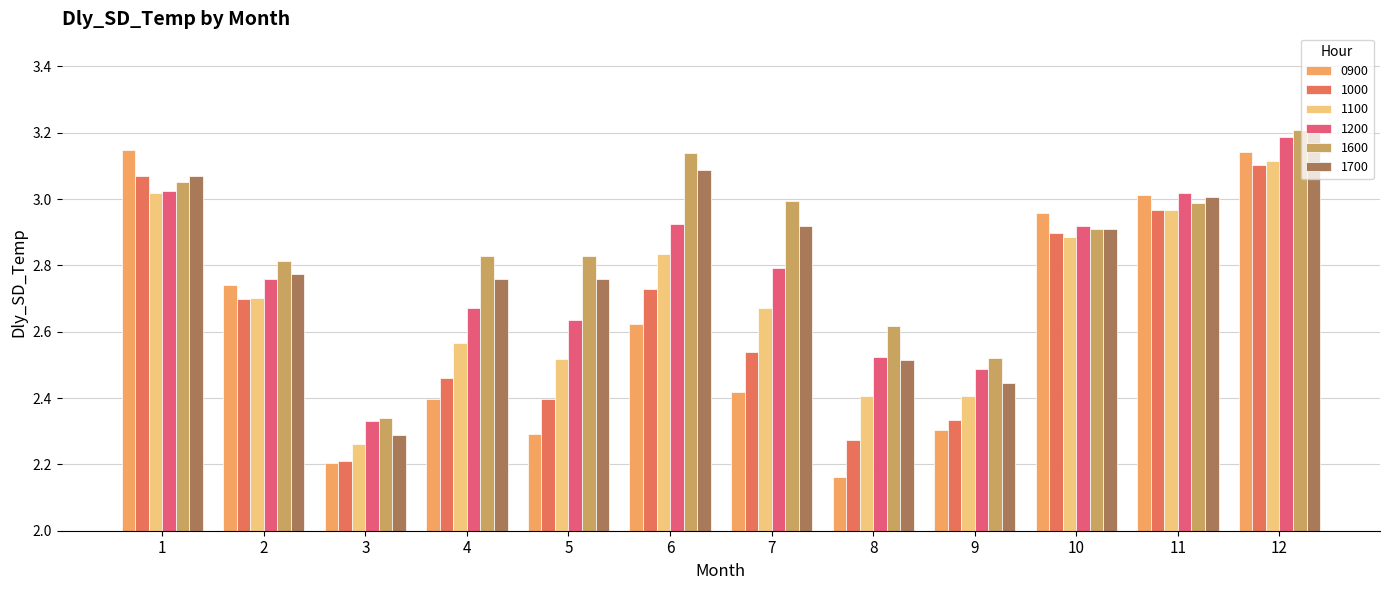

What is the sum of all 1700 values?

33.7